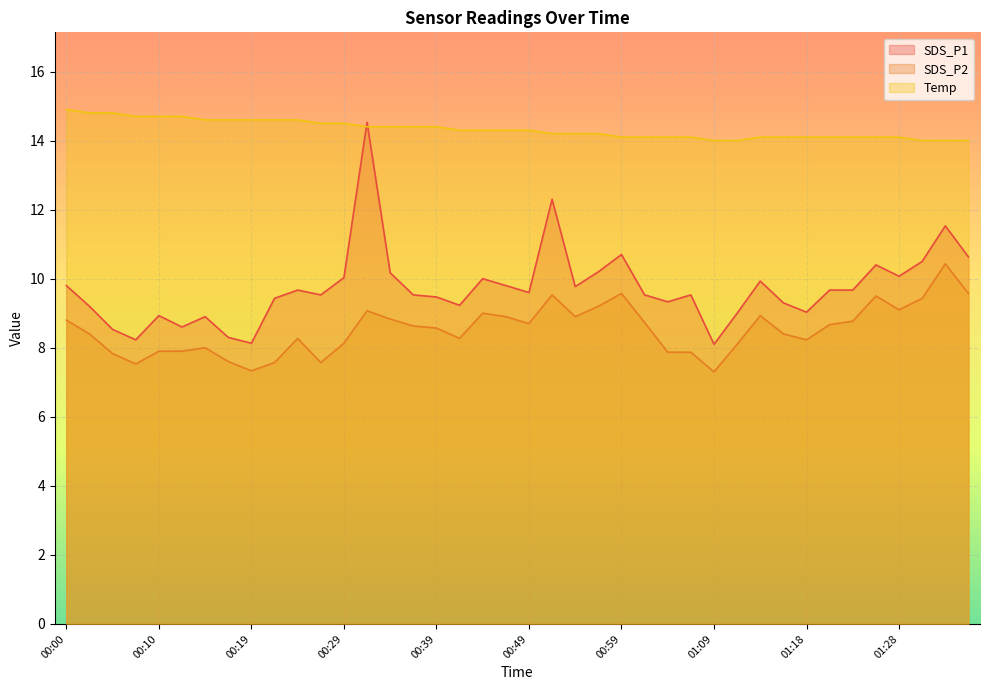

How many series are shown in this chart?

3